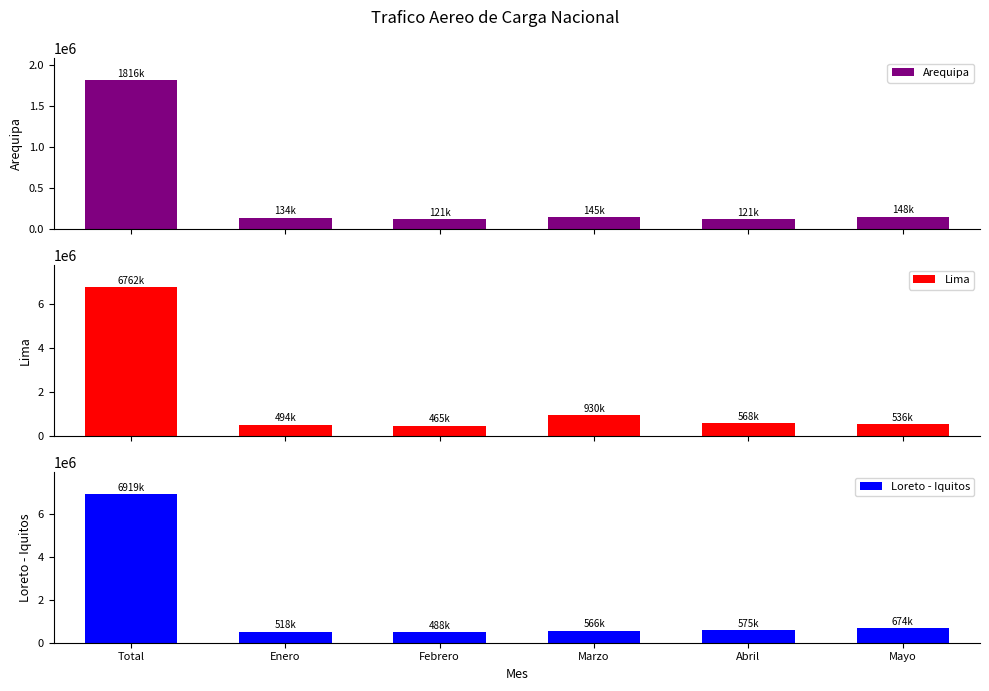

What is the total value across all series at Abril?

1263150.9